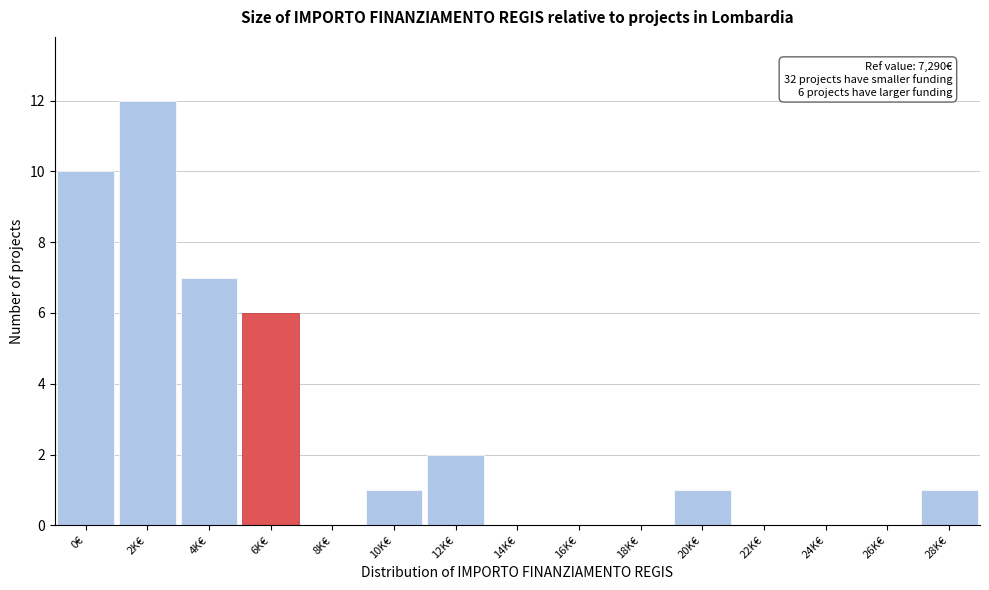

Reading left to right, extract all data points from this chart.

0€=10	2K€=12	4K€=7	6K€=6	8K€=0	10K€=1	12K€=2	14K€=0	16K€=0	18K€=0	20K€=1	22K€=0	24K€=0	26K€=0	28K€=1